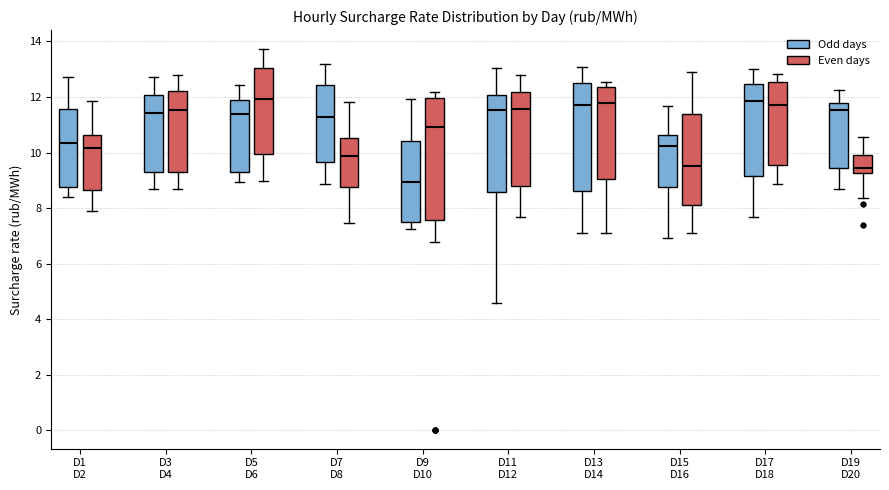

Reading left to right, transcribe this box plot: for each box, give where its median line is, the range the box spans, and where its two whiskers end, as read against the y-axis. The values are not printed on the chart, so give them approximately, as read against the axis.

D1 D2 (Odd days): median 10.4, box 8.8 to 11.6, whiskers 8.4 to 12.8
D1 D2 (Even days): median 10.2, box 8.6 to 10.6, whiskers 8.0 to 11.8
D3 D4 (Odd days): median 11.4, box 9.4 to 12.0, whiskers 8.6 to 12.8
D3 D4 (Even days): median 11.6, box 9.2 to 12.2, whiskers 8.6 to 12.8
D5 D6 (Odd days): median 11.4, box 9.2 to 11.8, whiskers 9.0 to 12.4
D5 D6 (Even days): median 12.0, box 10.0 to 13.0, whiskers 9.0 to 13.8
D7 D8 (Odd days): median 11.2, box 9.6 to 12.4, whiskers 8.8 to 13.2
D7 D8 (Even days): median 9.8, box 8.8 to 10.6, whiskers 7.4 to 11.8
D9 D10 (Odd days): median 9.0, box 7.6 to 10.4, whiskers 7.2 to 12.0
D9 D10 (Even days): median 11.0, box 7.6 to 12.0, whiskers 6.8 to 12.2
D11 D12 (Odd days): median 11.6, box 8.6 to 12.0, whiskers 4.6 to 13.0
D11 D12 (Even days): median 11.6, box 8.8 to 12.2, whiskers 7.6 to 12.8
D13 D14 (Odd days): median 11.8, box 8.6 to 12.4, whiskers 7.2 to 13.0
D13 D14 (Even days): median 11.8, box 9.0 to 12.4, whiskers 7.2 to 12.6
D15 D16 (Odd days): median 10.2, box 8.8 to 10.6, whiskers 7.0 to 11.6
D15 D16 (Even days): median 9.6, box 8.2 to 11.4, whiskers 7.0 to 13.0
D17 D18 (Odd days): median 11.8, box 9.2 to 12.4, whiskers 7.6 to 13.0
D17 D18 (Even days): median 11.8, box 9.6 to 12.6, whiskers 8.8 to 12.8
D19 D20 (Odd days): median 11.6, box 9.4 to 11.8, whiskers 8.6 to 12.2
D19 D20 (Even days): median 9.4, box 9.2 to 9.8, whiskers 8.4 to 10.6